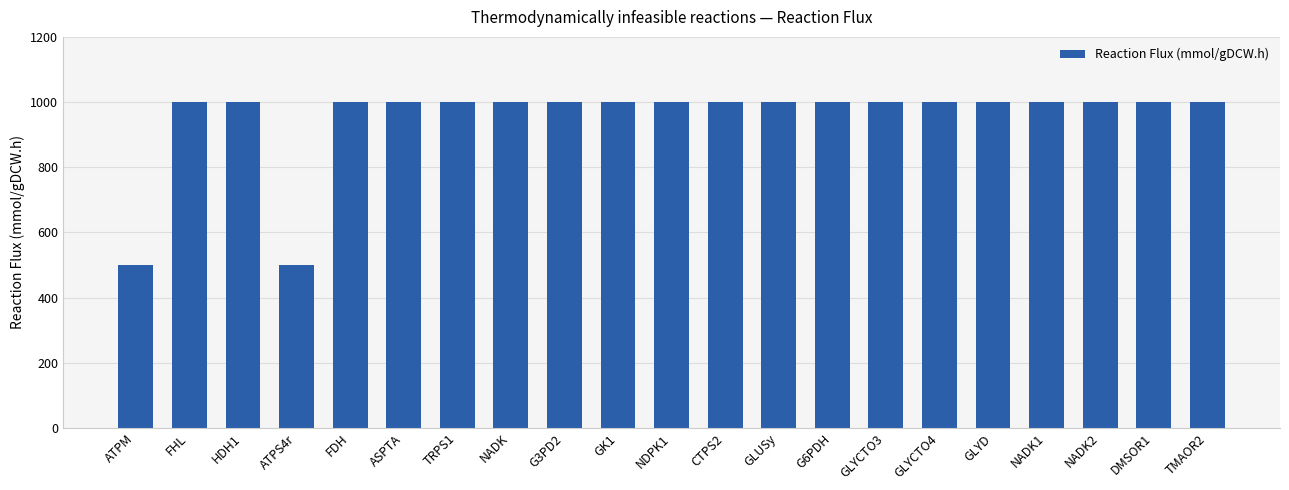

Reading right to left, extract all data points from this chart.

TMAOR2=1000	DMSOR1=1000	NADK2=1000	NADK1=1000	GLYD=1000	GLYCTO4=1000	GLYCTO3=1000	G6PDH=1000	GLUSy=1000	CTPS2=1000	NDPK1=1000	GK1=1000	G3PD2=1000	NADK=1000	TRPS1=1000	ASPTA=1000	FDH=1000	ATPS4r=500	HDH1=1000	FHL=1000	ATPM=500